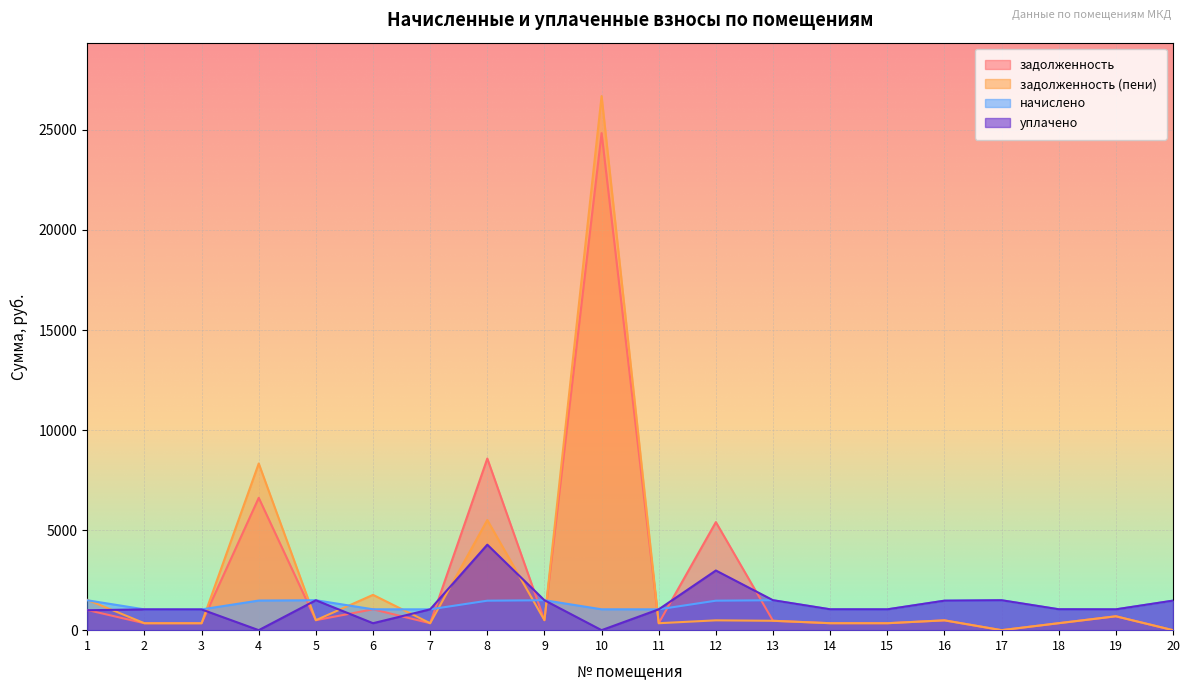

Which label corresponds to the largest value in the chart?

10